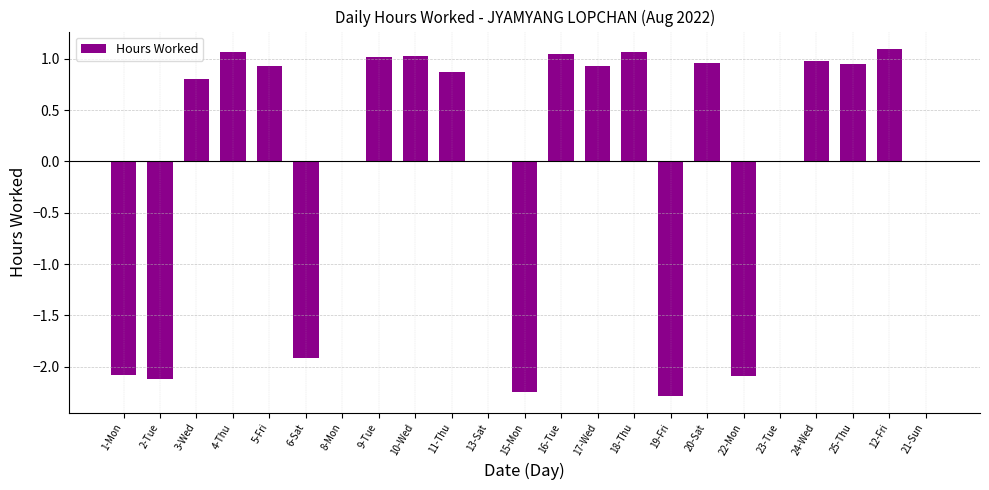

The value at 2-Tue is -2.1. True or false?

True